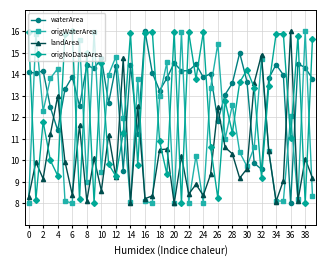

How many times do origNoDataArea and origWaterArea cross each other?

24